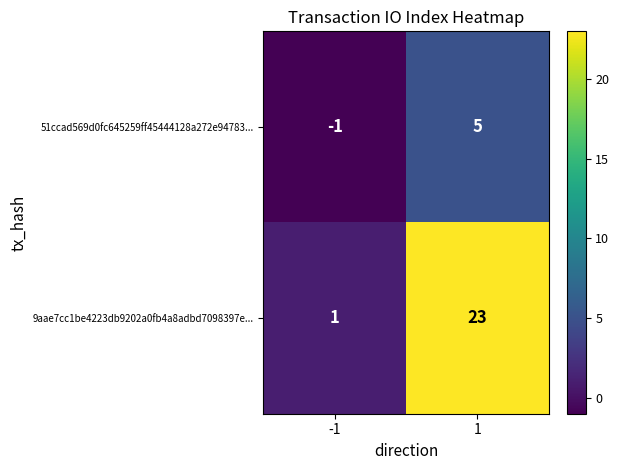

Which series has the largest range (max minus min)?

9aae7cc1be4223db9202a0fb4a8adbd7098397e...